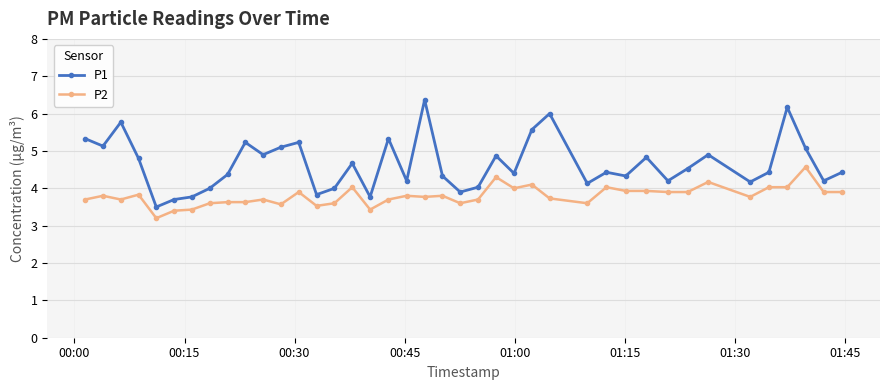

Rank the series by their maximum value, from lowest to highest.

P2, P1